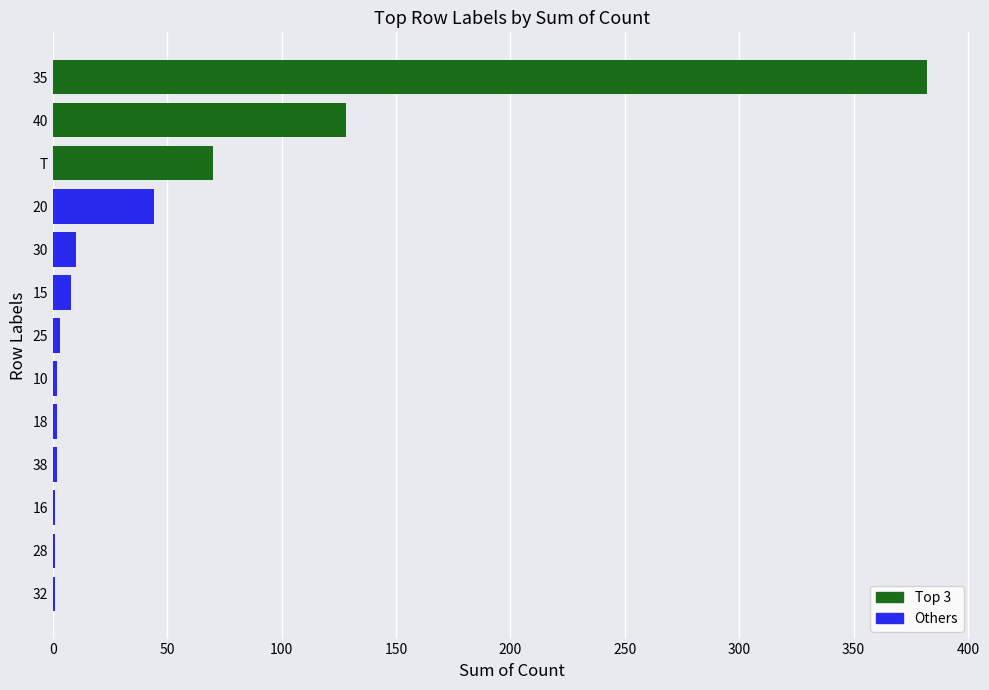

What is the sum of all values?

654